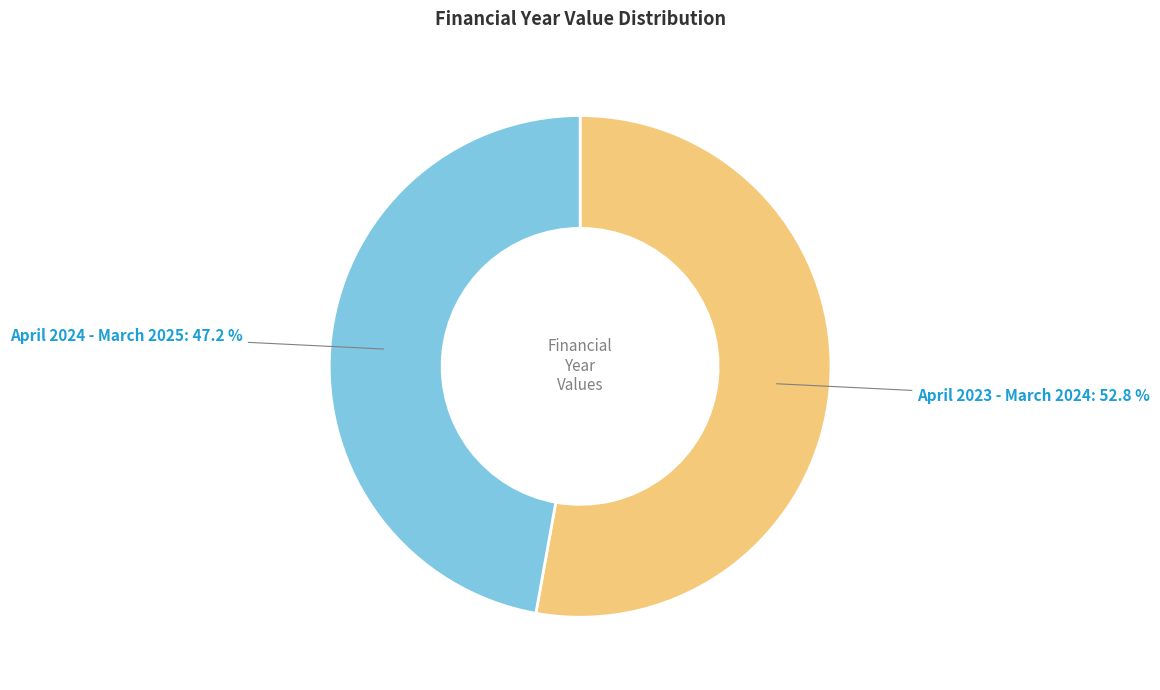

Between April 2024 - March 2025 and April 2023 - March 2024, which is larger?

April 2023 - March 2024